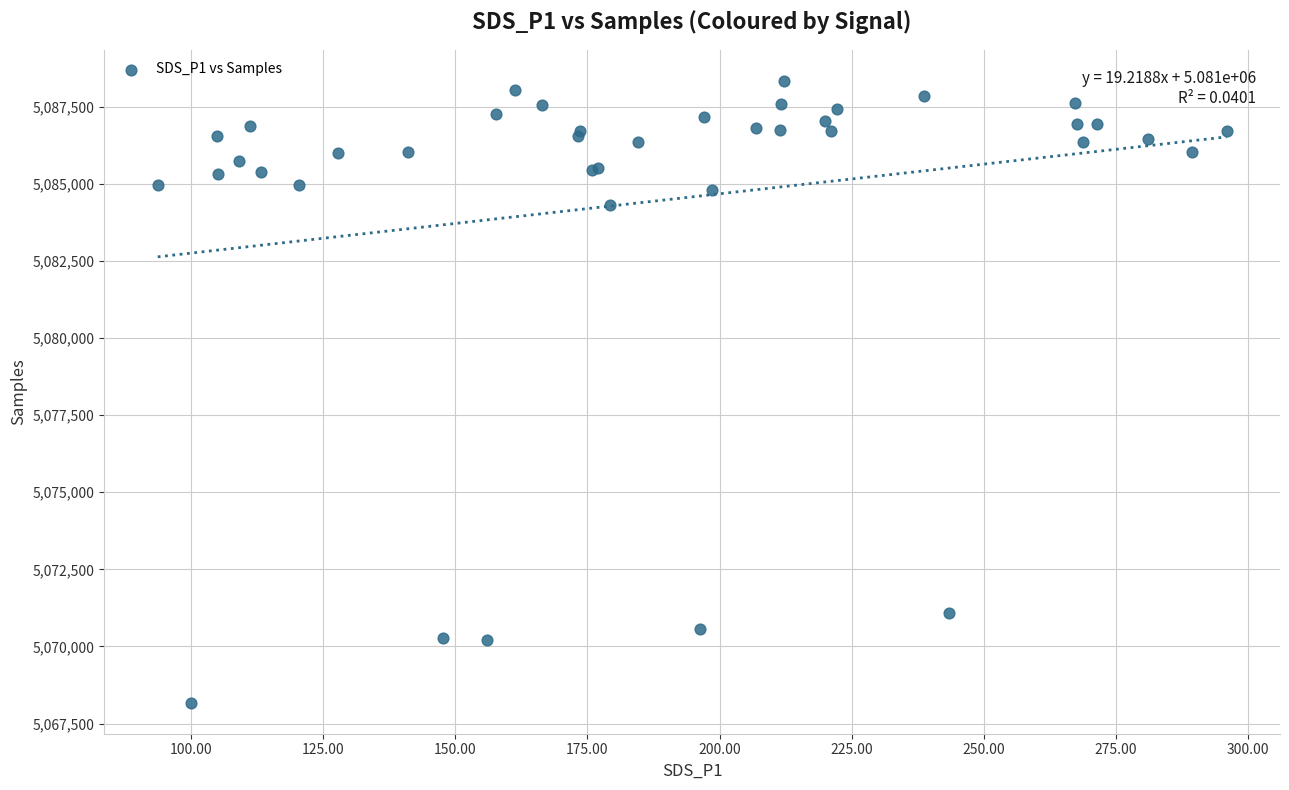

What Y value in the scatter plot is closest to 5078261?

5084323